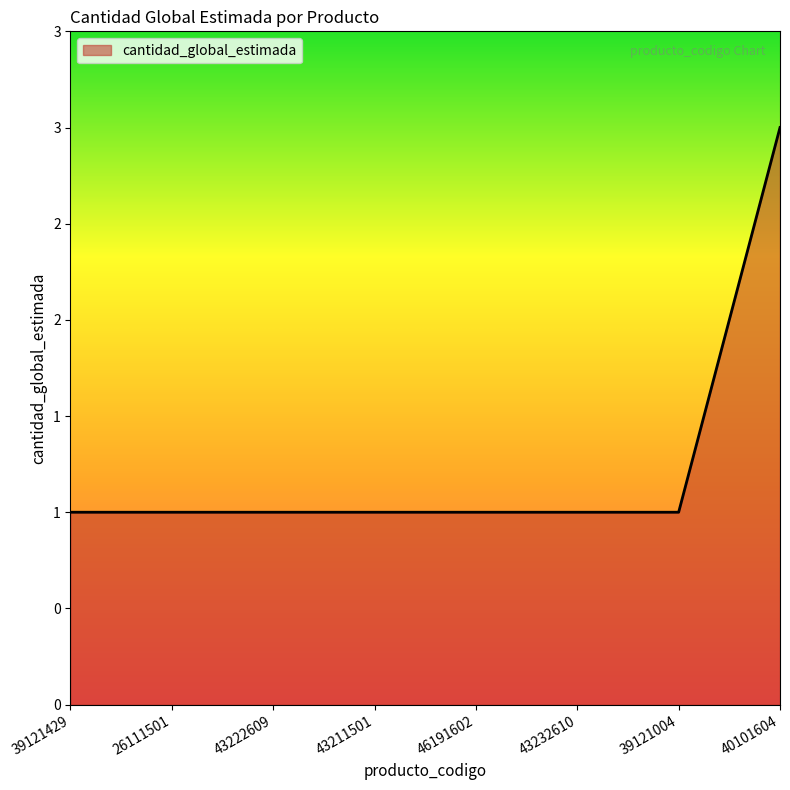

Does the chart have visible grid lines?

No